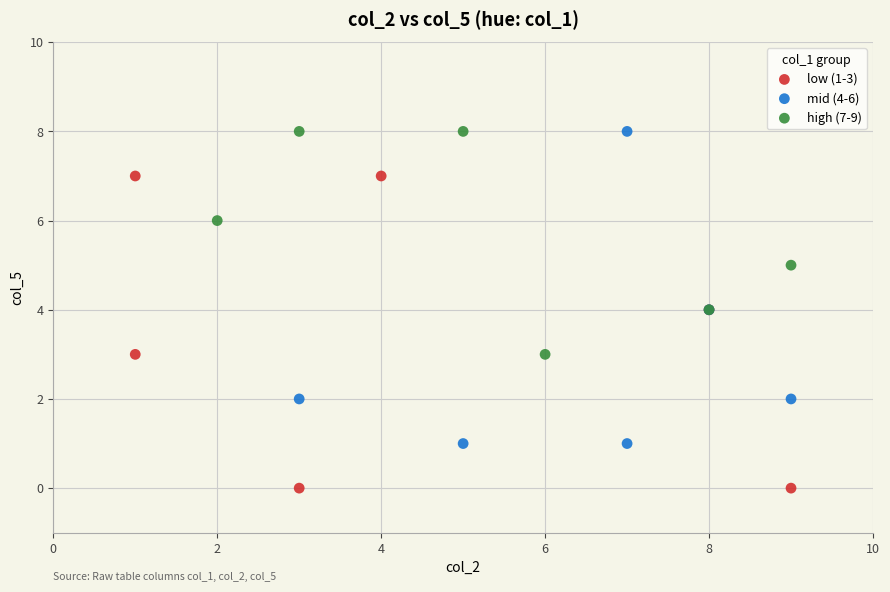

Which series contains the lowest Y value?

low (1-3)